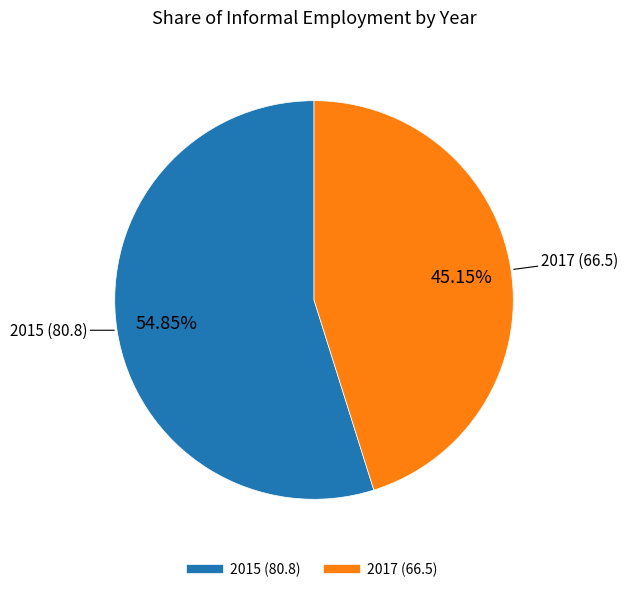

Is there a majority slice in this chart?

Yes